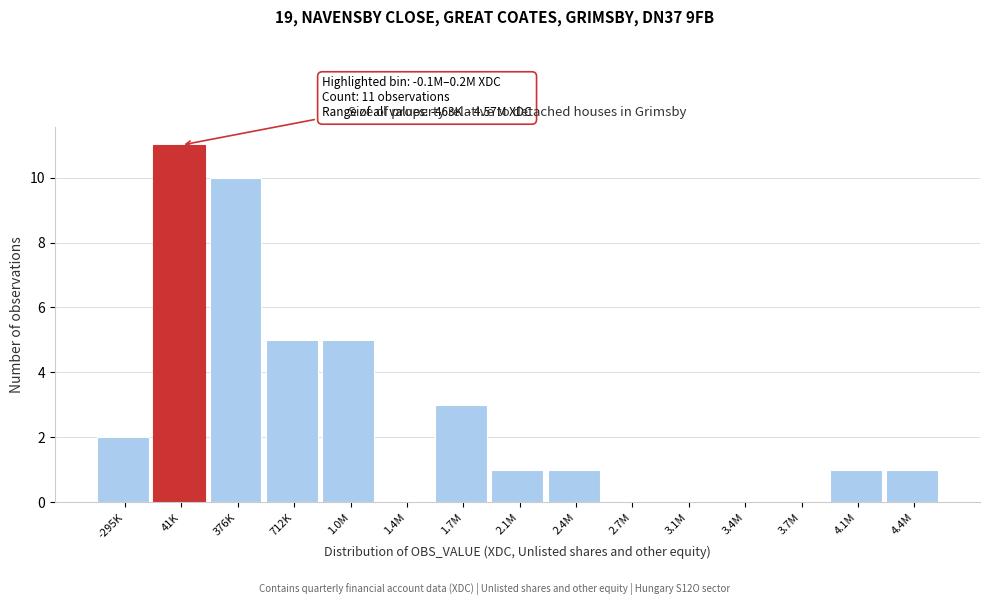

Reading left to right, transcribe all the data shown in this chart.

-295K=2	41K=11	376K=10	712K=5	1.0M=5	1.4M=0	1.7M=3	2.1M=1	2.4M=1	2.7M=0	3.1M=0	3.4M=0	3.7M=0	4.1M=1	4.4M=1